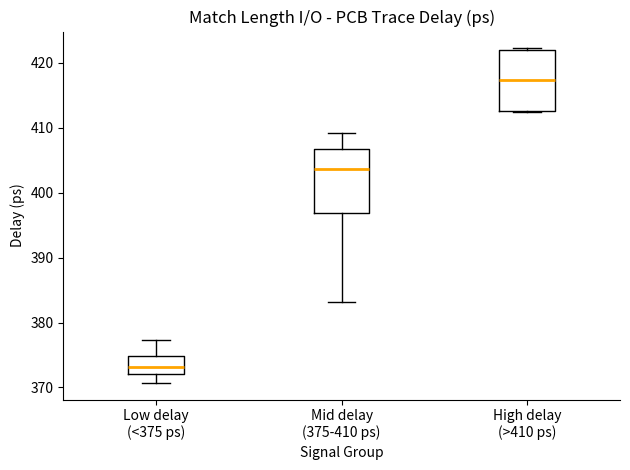

Reading left to right, read every box against the y-axis: the position of its median line, the range the box covers, and the ends of its whiskers. The values are not printed on the chart, so give them approximately, as read against the axis.

Low delay (<375 ps): median 373, box 372 to 375, whiskers 371 to 377
Mid delay (375-410 ps): median 404, box 397 to 407, whiskers 383 to 409
High delay (>410 ps): median 417, box 413 to 422, whiskers 412 to 422